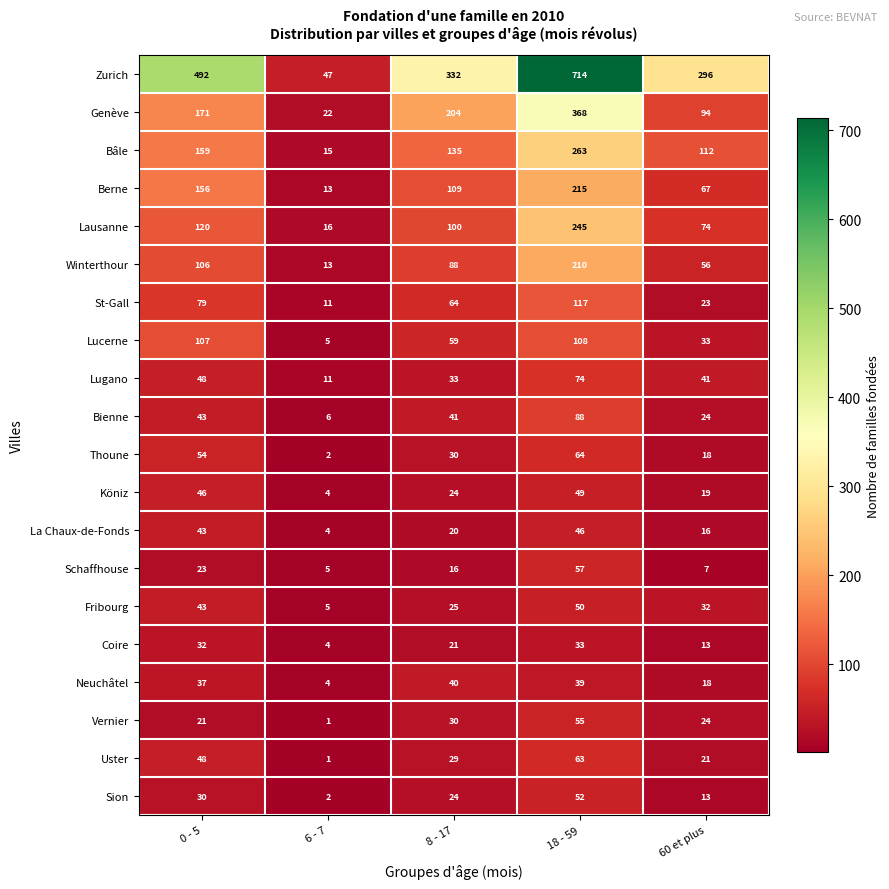

What is the total value across all series at 6 - 7?

191